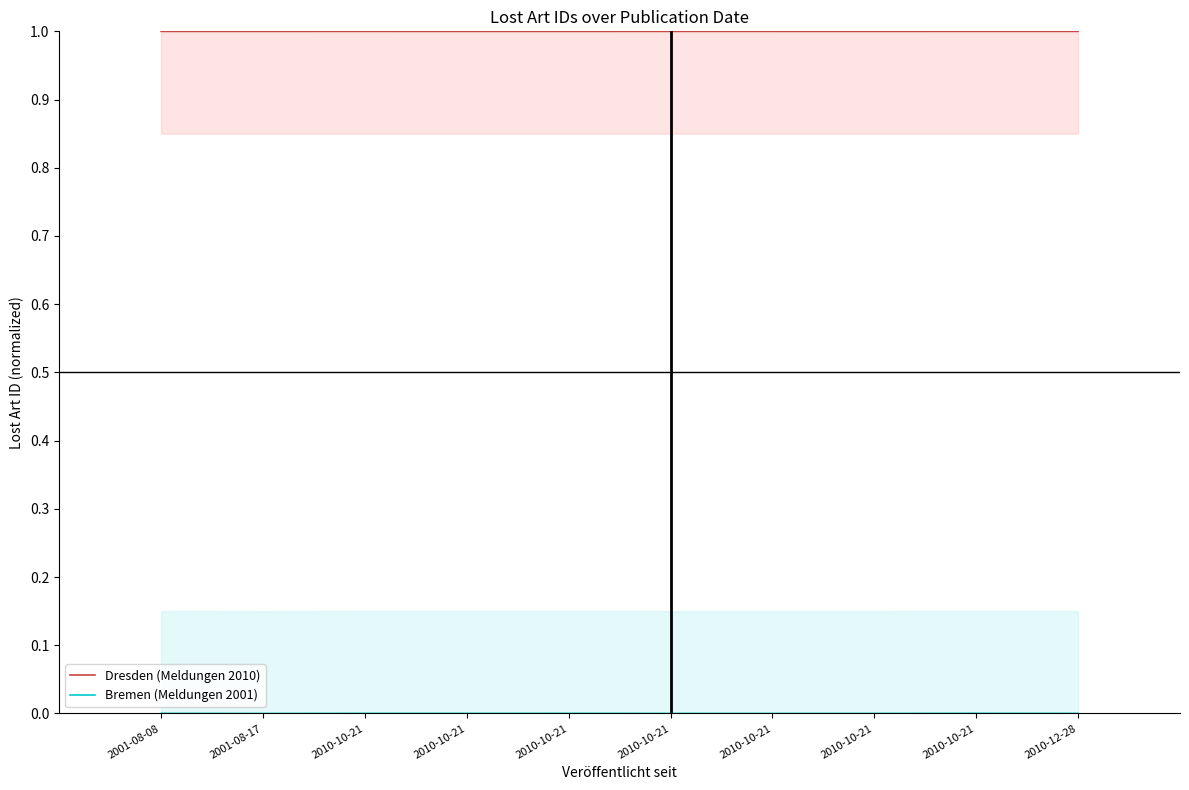

What is the value of the Dresden (Meldungen 2010) point at the 8th from the left?

1.0